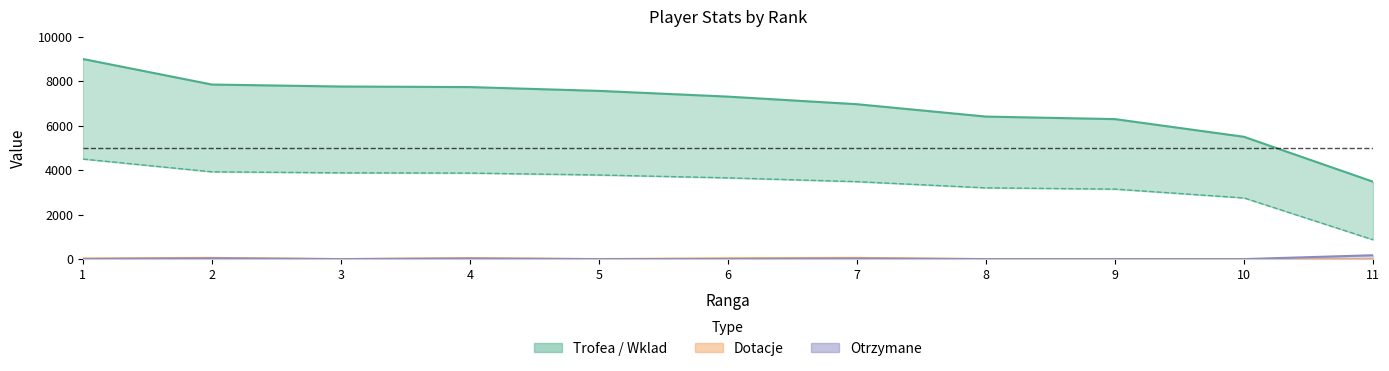

How many data points does each series have?

11